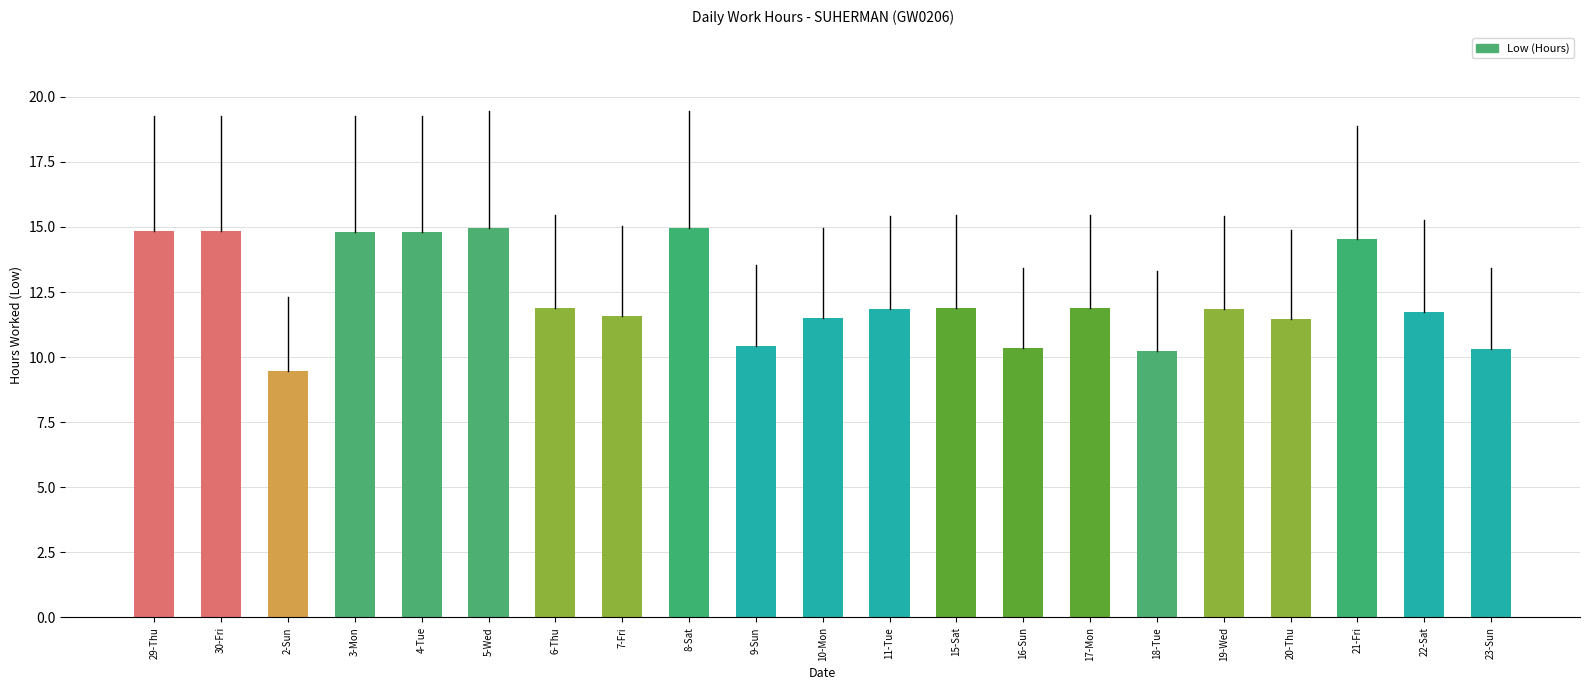

The chart shows a value of 16.5 at 10-Mon. True or false?

False